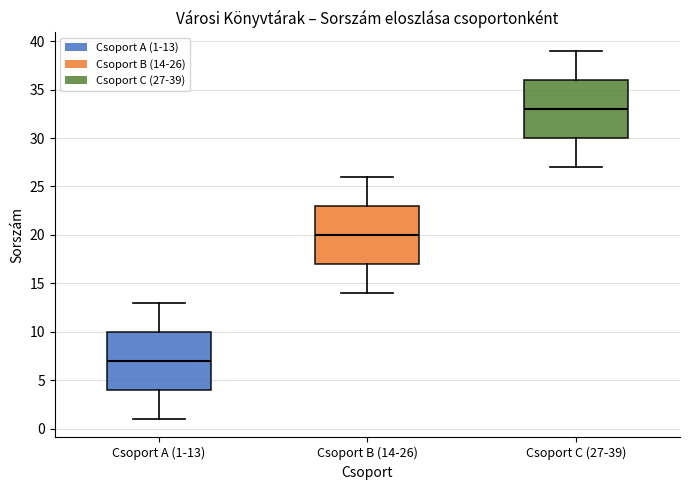

Reading left to right, read every box against the y-axis: the position of its median line, the range the box covers, and the ends of its whiskers. The values are not printed on the chart, so give them approximately, as read against the axis.

Csoport A (1-13): median 7, box 4 to 10, whiskers 1 to 13
Csoport B (14-26): median 20, box 17 to 23, whiskers 14 to 26
Csoport C (27-39): median 33, box 30 to 36, whiskers 27 to 39